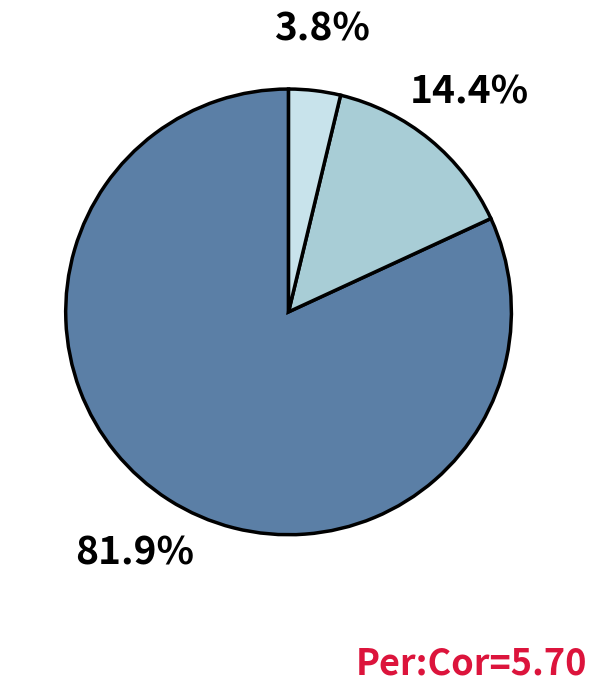

Is there a majority slice in this chart?

Yes